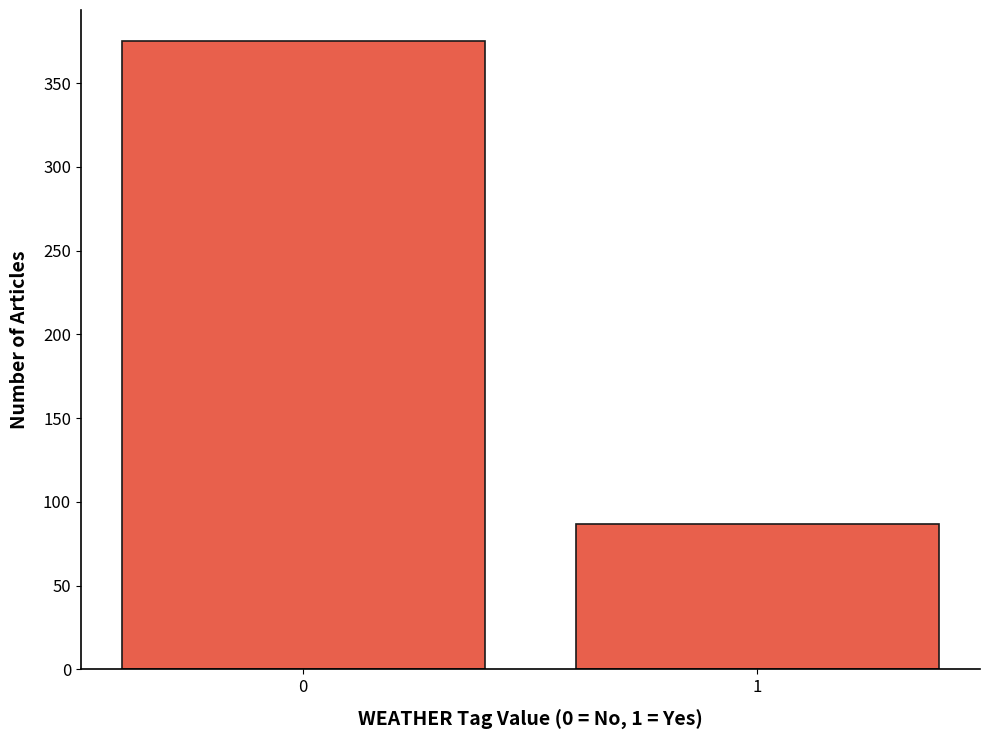

Reading right to left, extract all data points from this chart.

1=87	0=375